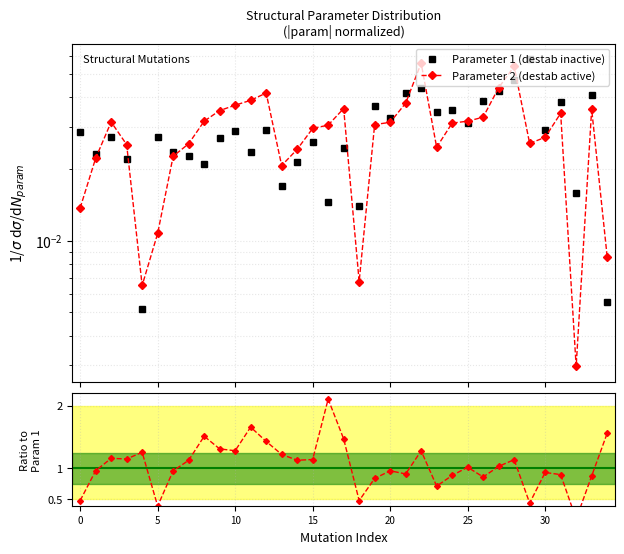

Which has a higher value, 25 or 24?

24